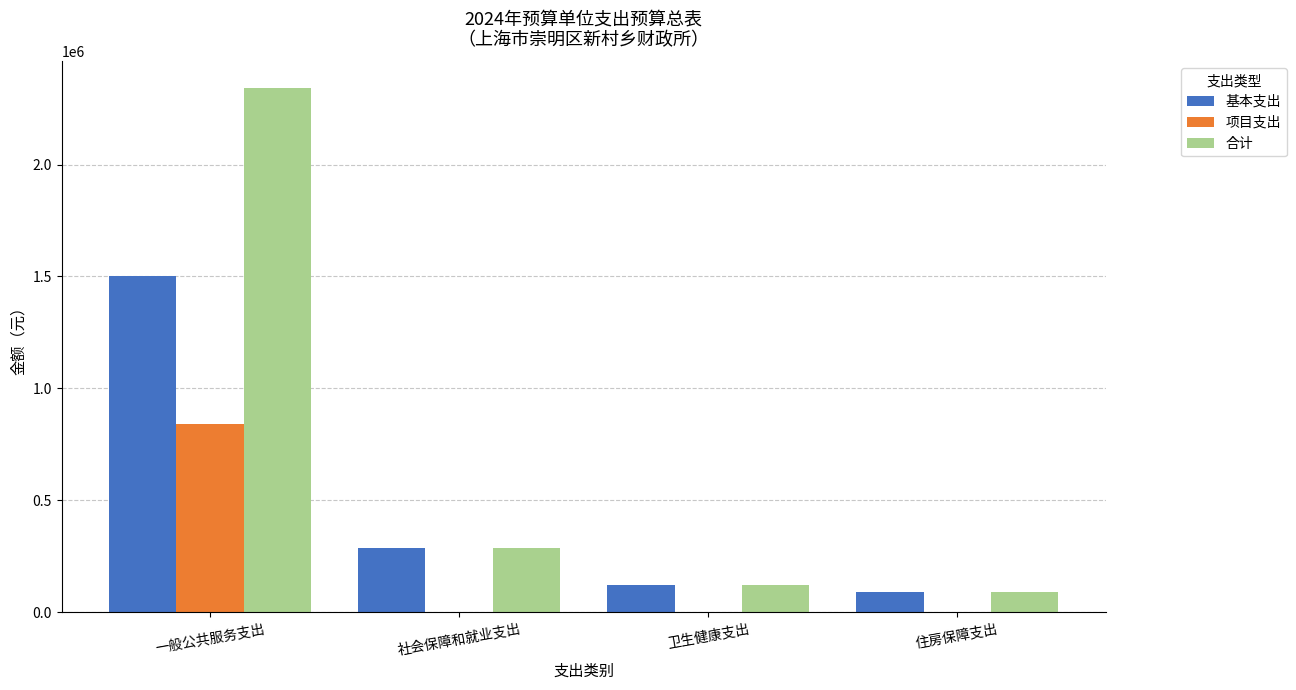

At which category is the sum across all series the highest?

一般公共服务支出